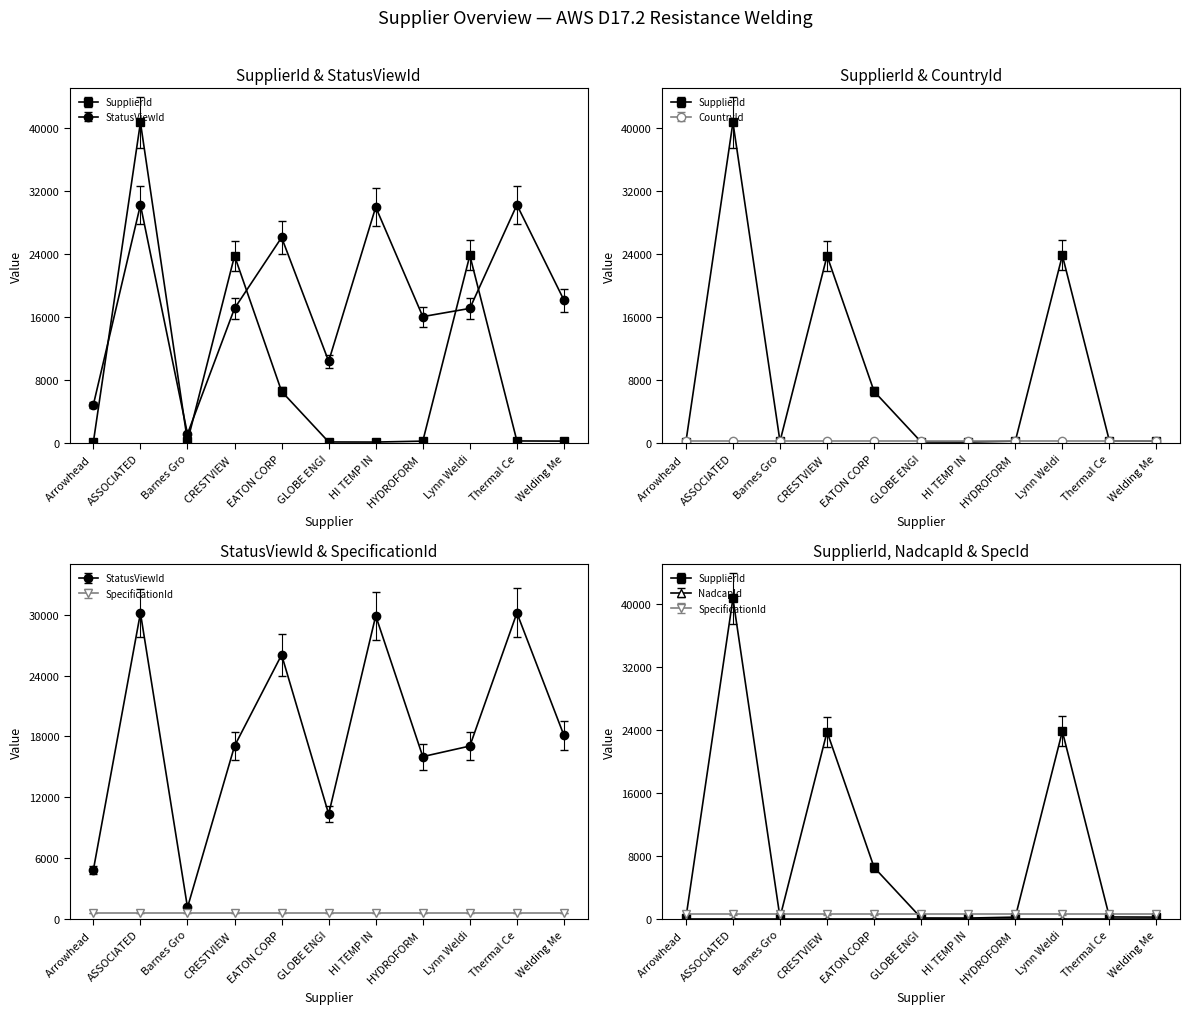

After their last crossing, which series has the higher values: CountryId or SupplierId?

CountryId